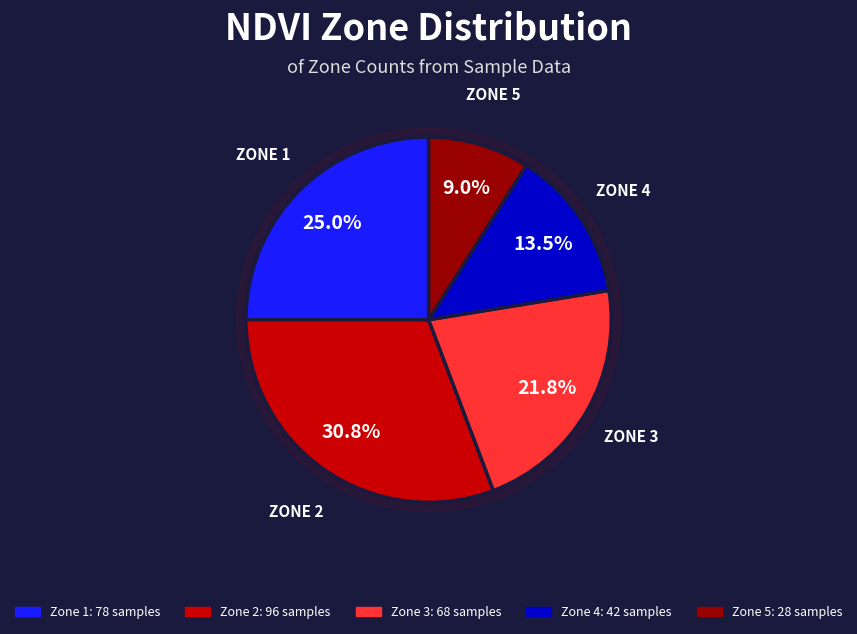

Which category has the biggest portion of the pie?

Zone 2